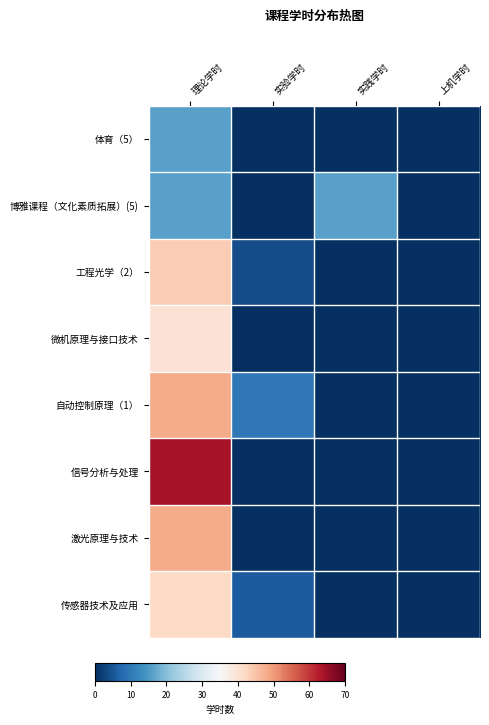

Which series has the largest range (max minus min)?

信号分析与处理